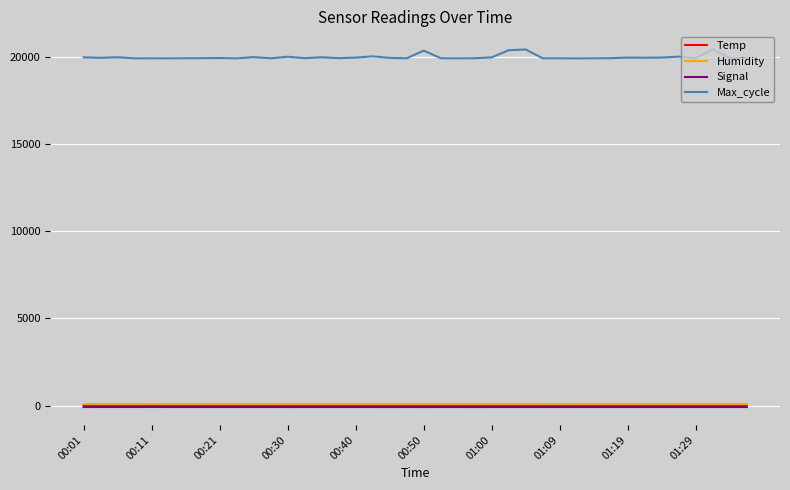

True or false: Humidity and Max_cycle cross at least once.

False